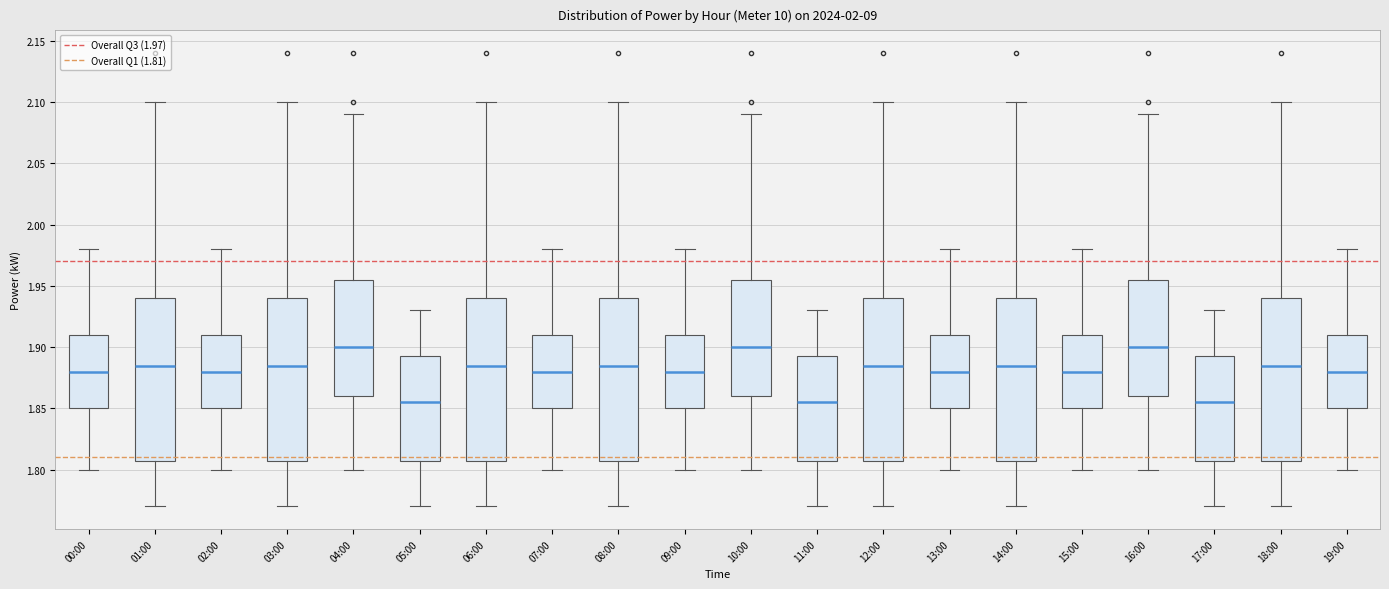

Where does the lower whisker of the box for 15:00 end on the y-axis? The values are not printed on the chart, so give them approximately, as read against the axis.

1.800